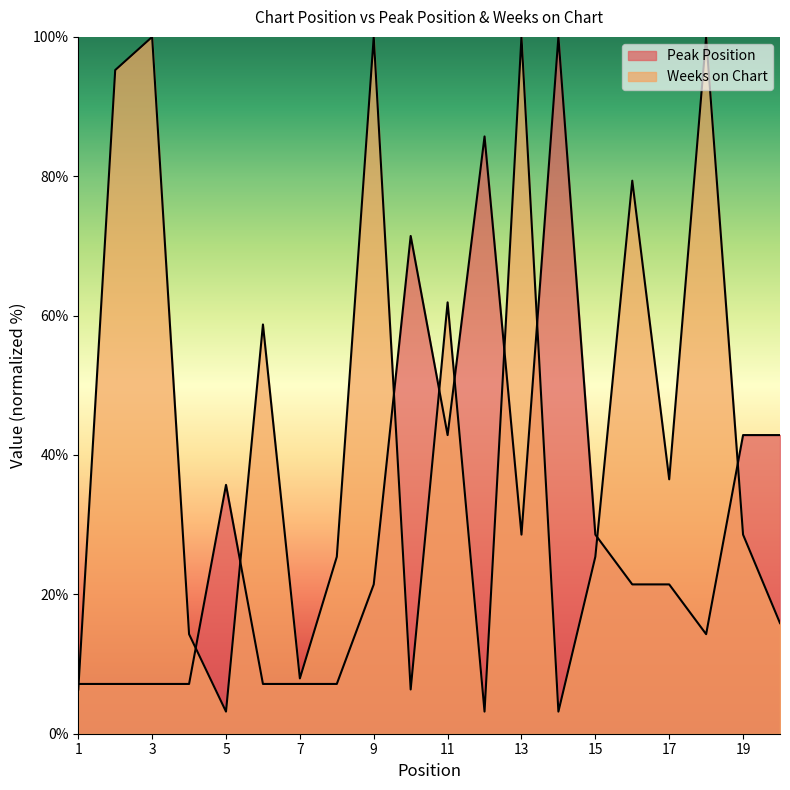

Reading left to right, transcribe all the data shown in this chart.

Peak Position: 7.1	7.1	7.1	7.1	35.7	7.1	7.1	7.1	21.4	71.4	42.9	85.7	28.6	100.0	28.6	21.4	21.4	14.3	42.9	42.9
Weeks on Chart: 6.3	95.2	100.0	14.3	3.2	58.7	7.9	25.4	100.0	6.3	61.9	3.2	100.0	3.2	25.4	79.4	36.5	100.0	28.6	15.9